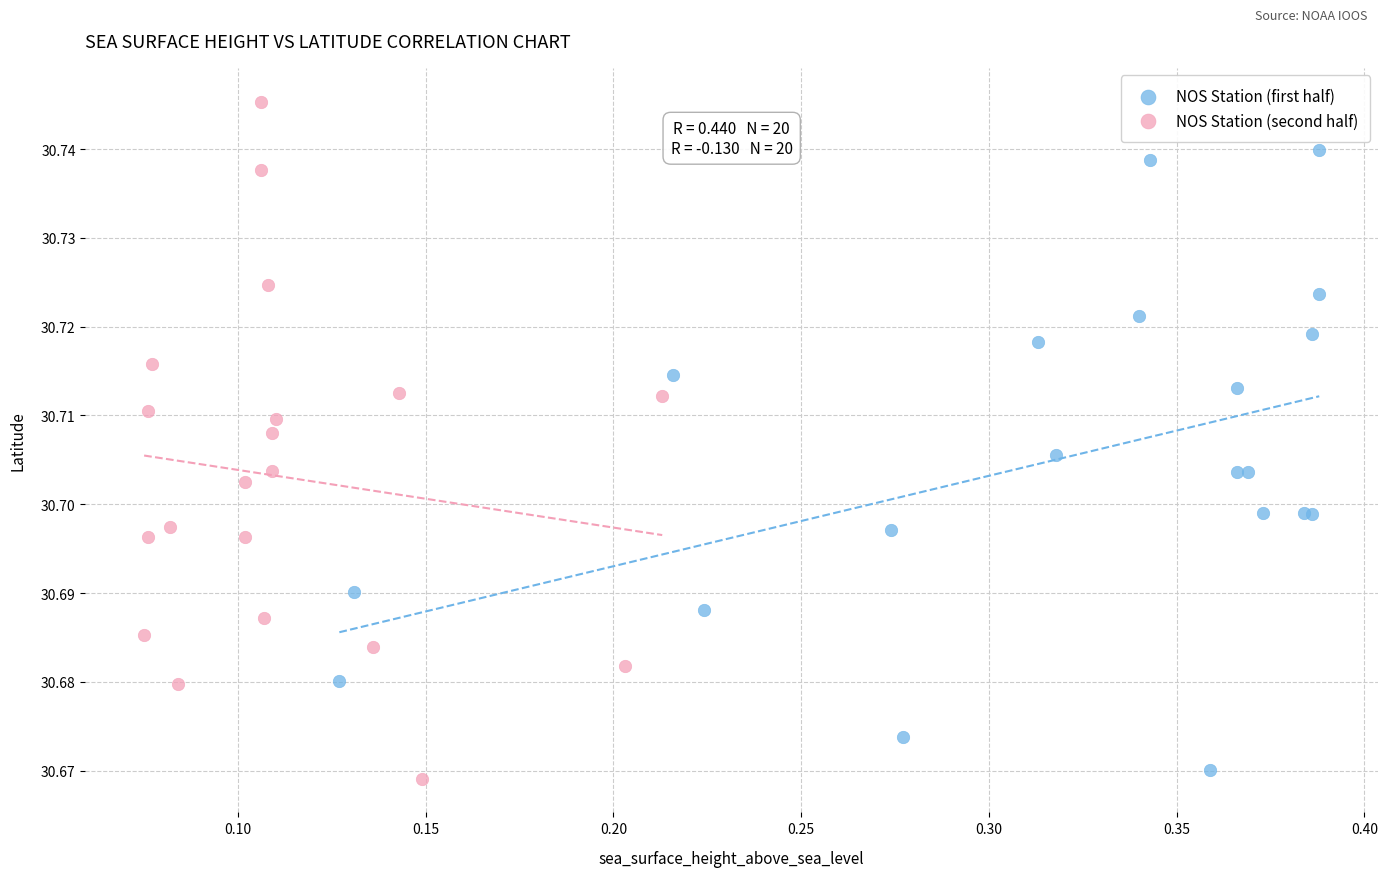

Which series reaches the maximum Y coordinate?

NOS Station (second half)